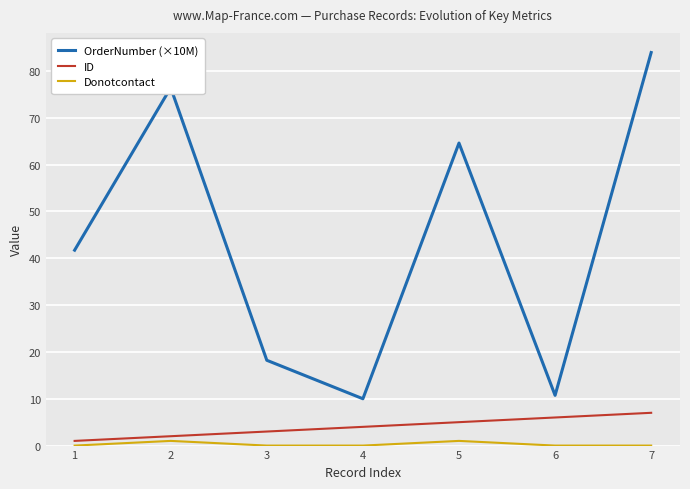

What is the difference between the second highest and second lowest values in the OrderNumber (×10M) series?

65.7